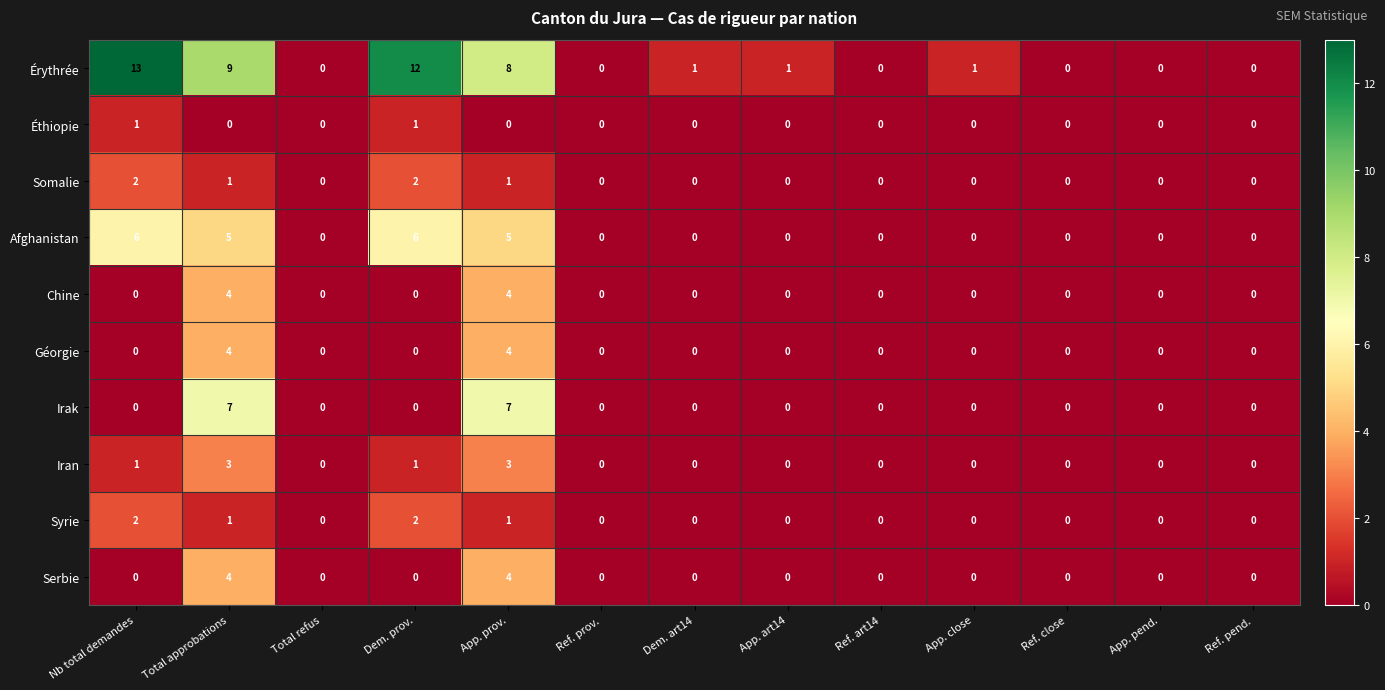

Count the number of categories in the chart.

13